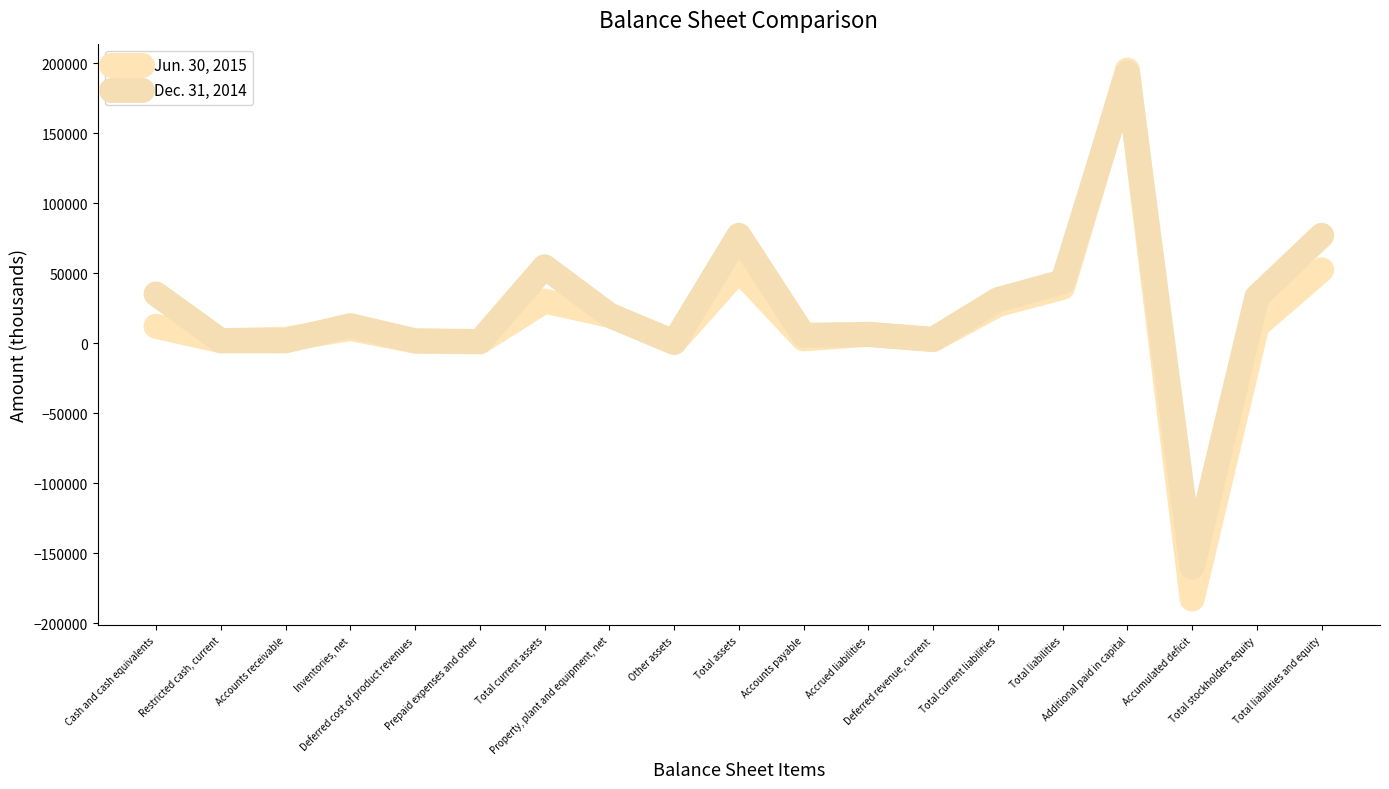

How many categories are shown in the chart?

19